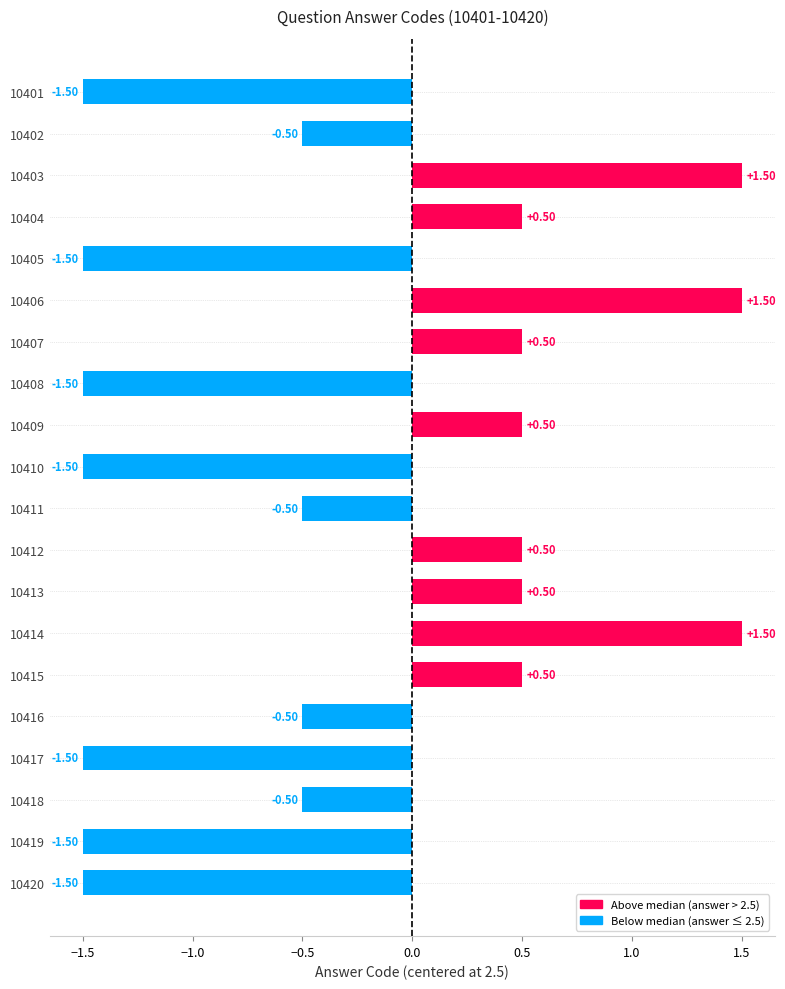

What is the sum of the values at 10404 and 10406?

2.0